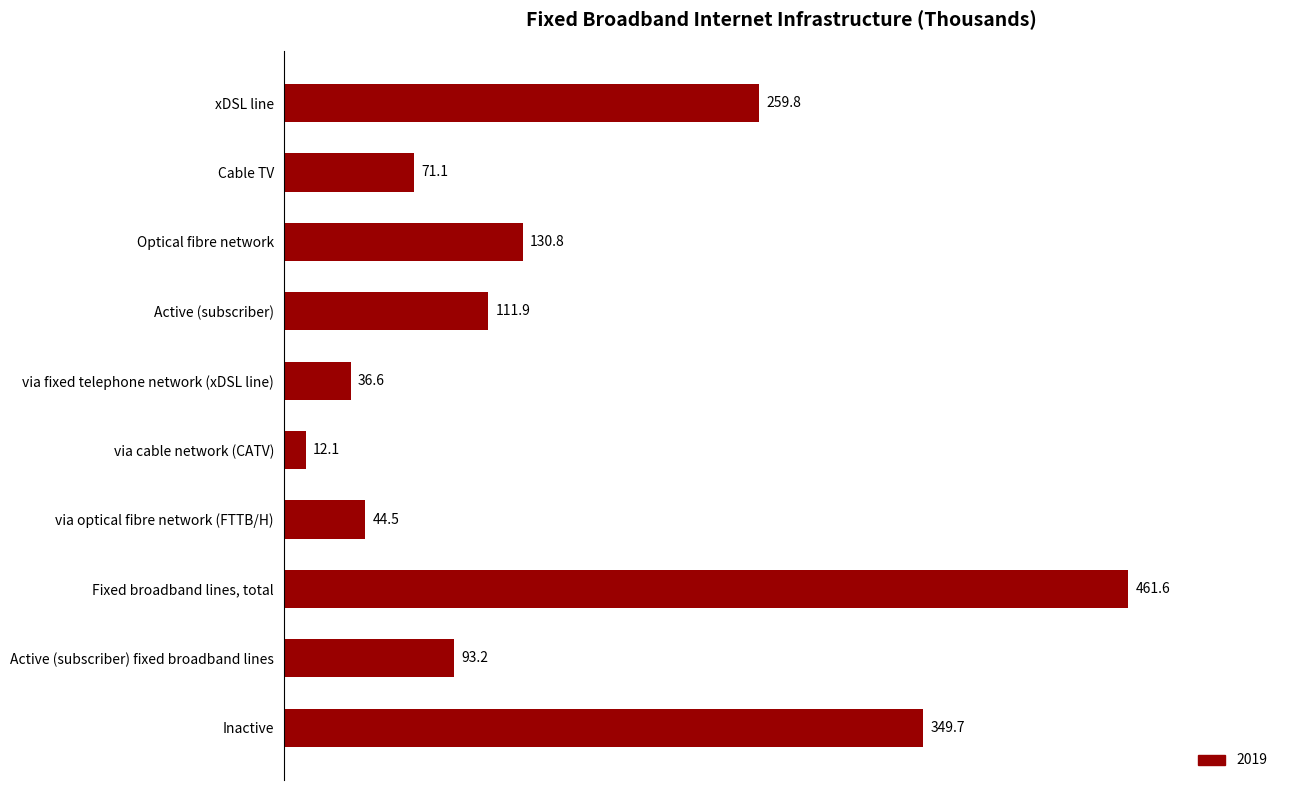

How many values exceed 111?

5